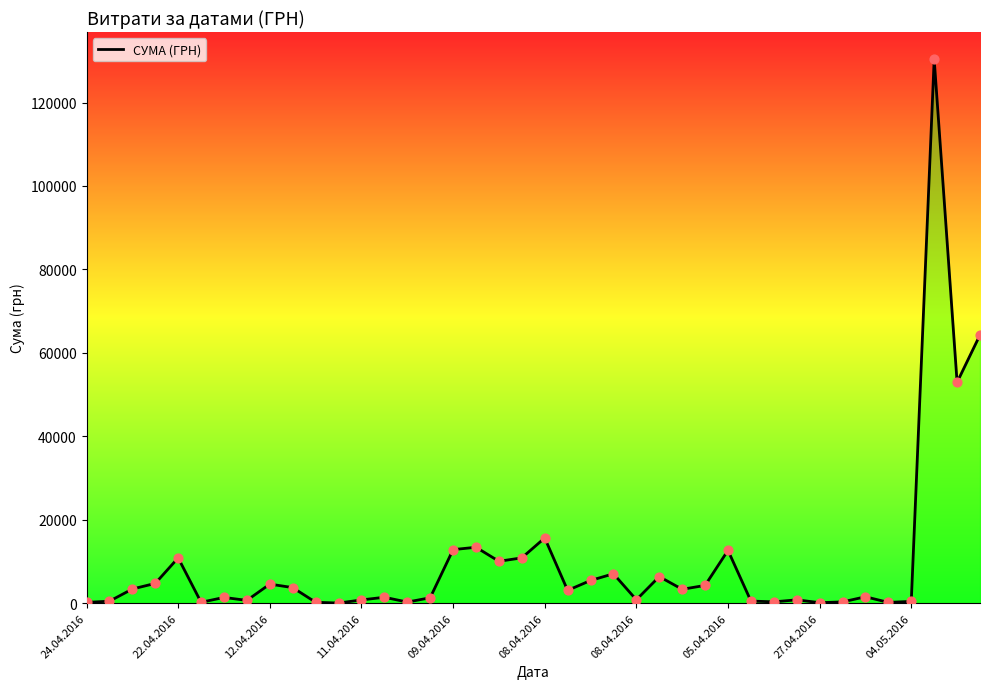

What is the difference between the maximum and minimum values?

130357.3